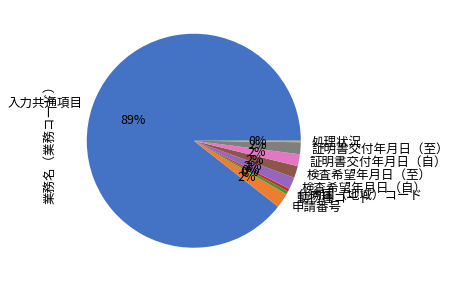

Is 証明書交付年月日（至） the majority of the pie?

No